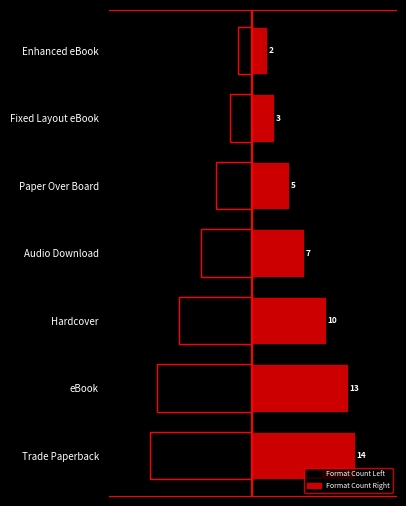

Between Trade Paperback and Paper Over Board, which series saw the biggest shift?

Format Count Left